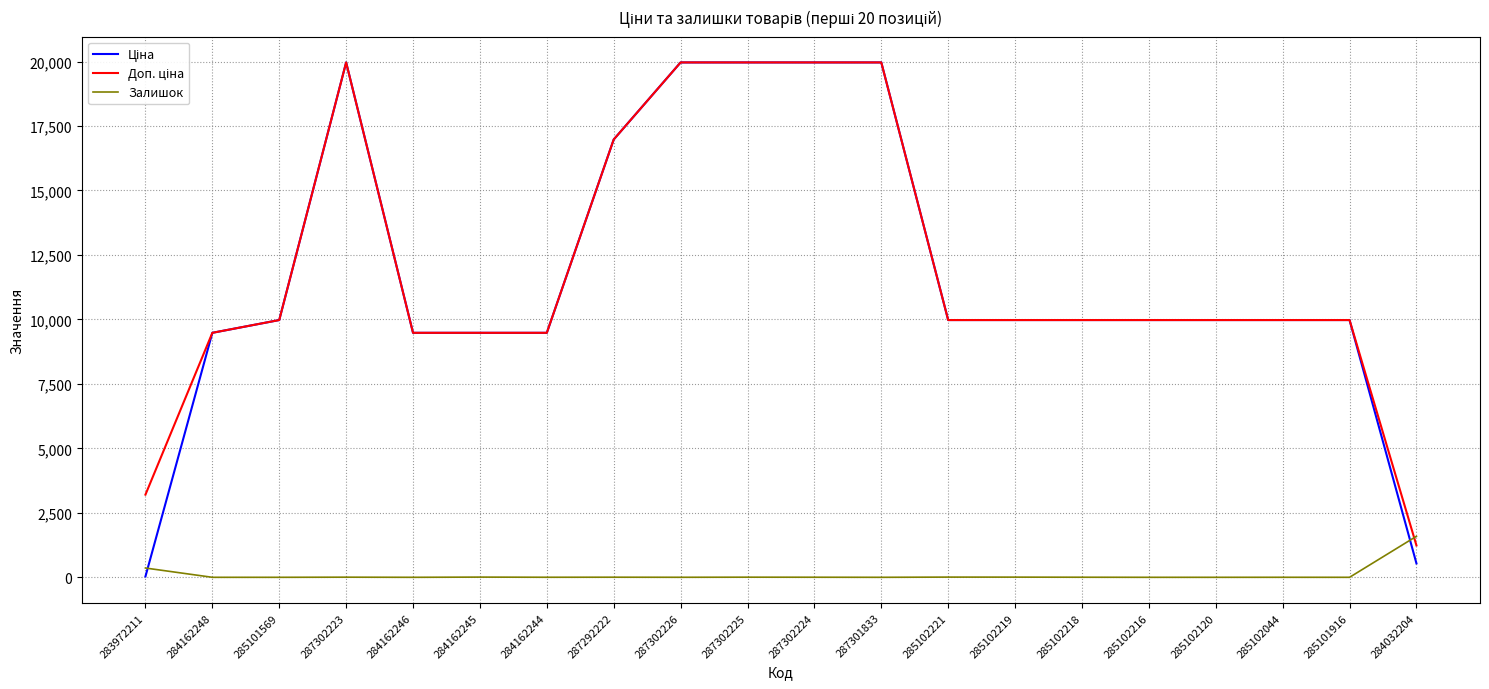

The Залишок series shows 489.9 at 284032204. True or false?

False